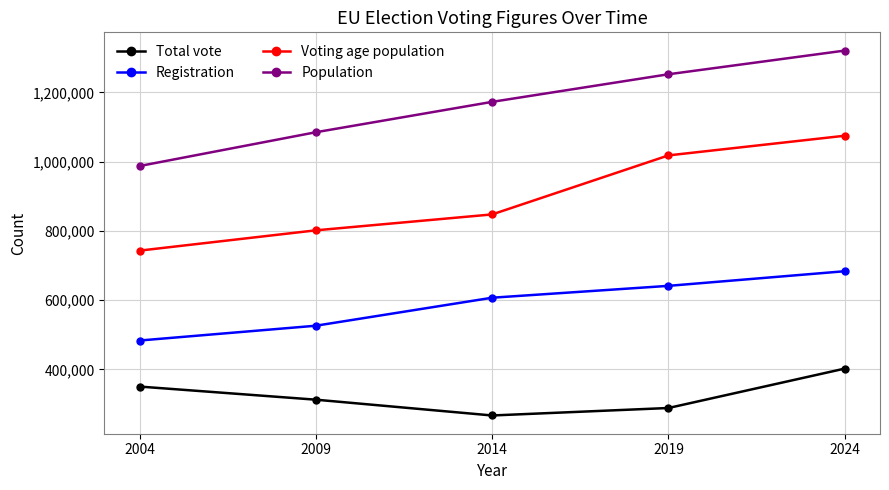

The Voting age population series shows 1017878 at 2019. True or false?

True